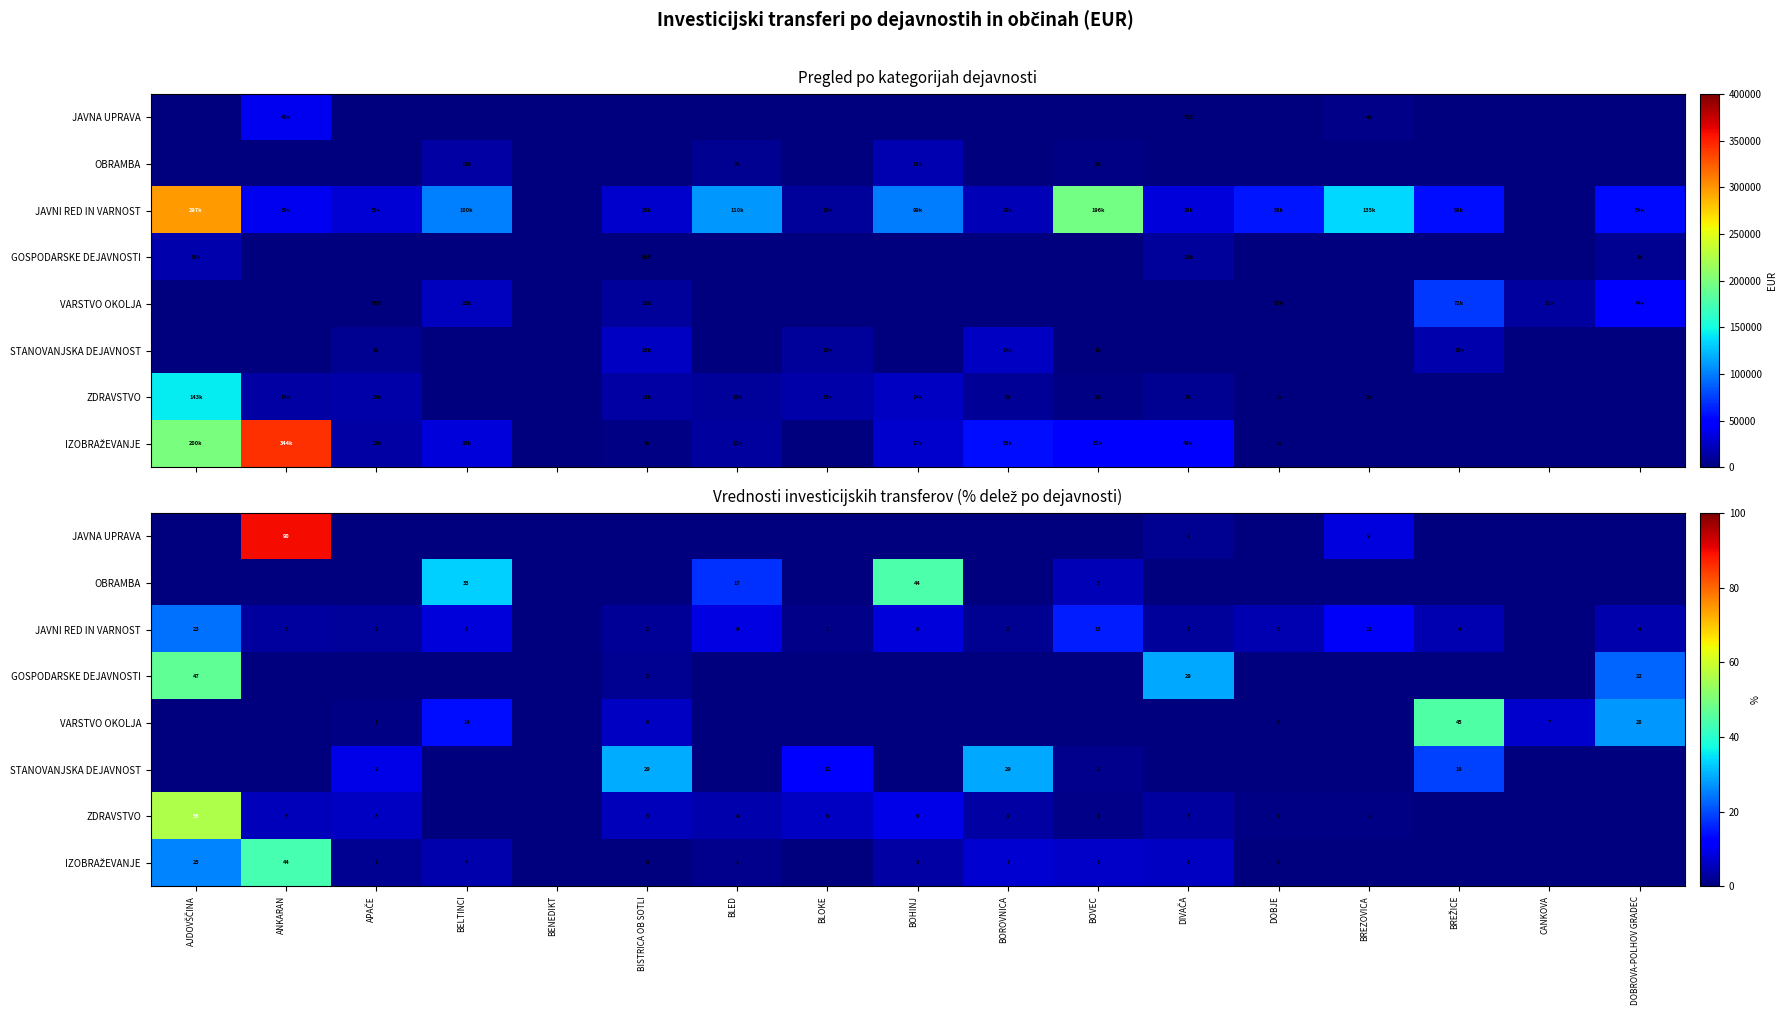

Is the value of ZDRAVSTVO at BOVEC greater than the value of JAVNA UPRAVA at AJDOVŠČINA?

Yes